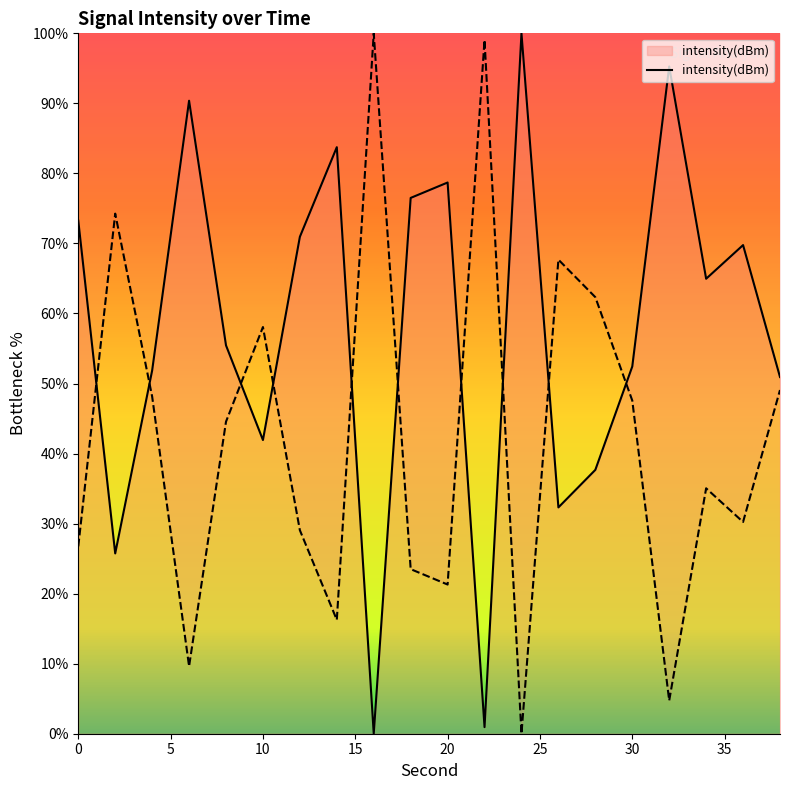

Which label corresponds to the smallest value in the chart?

16